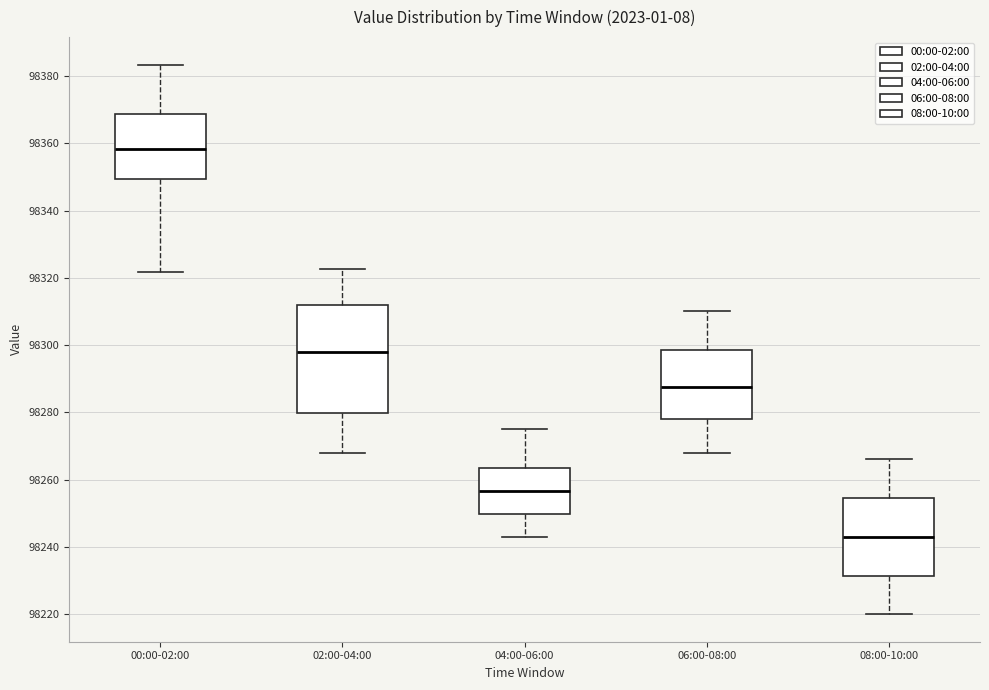

Which box's median line is the highest?

00:00-02:00